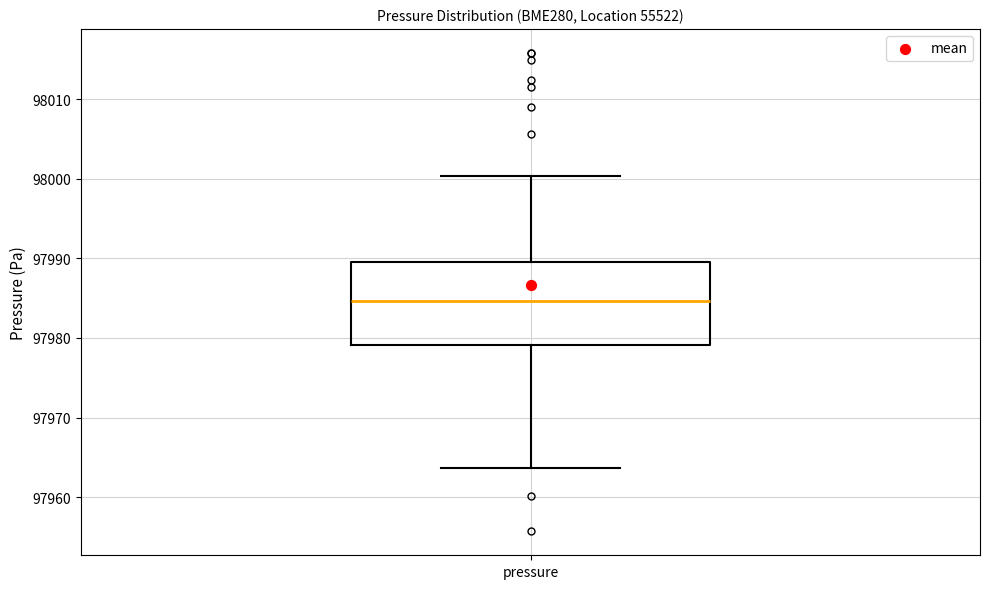

Transcribe this box plot: give where the median line is, the range the box spans, and where the two whiskers end, as read against the y-axis. The values are not printed on the chart, so give them approximately, as read against the axis.

median 97985, box 97979 to 97990, whiskers 97964 to 98000